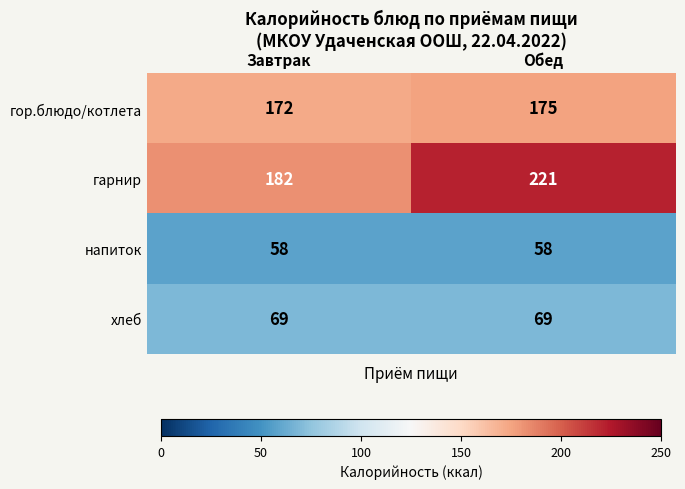

How many series are shown in this chart?

4